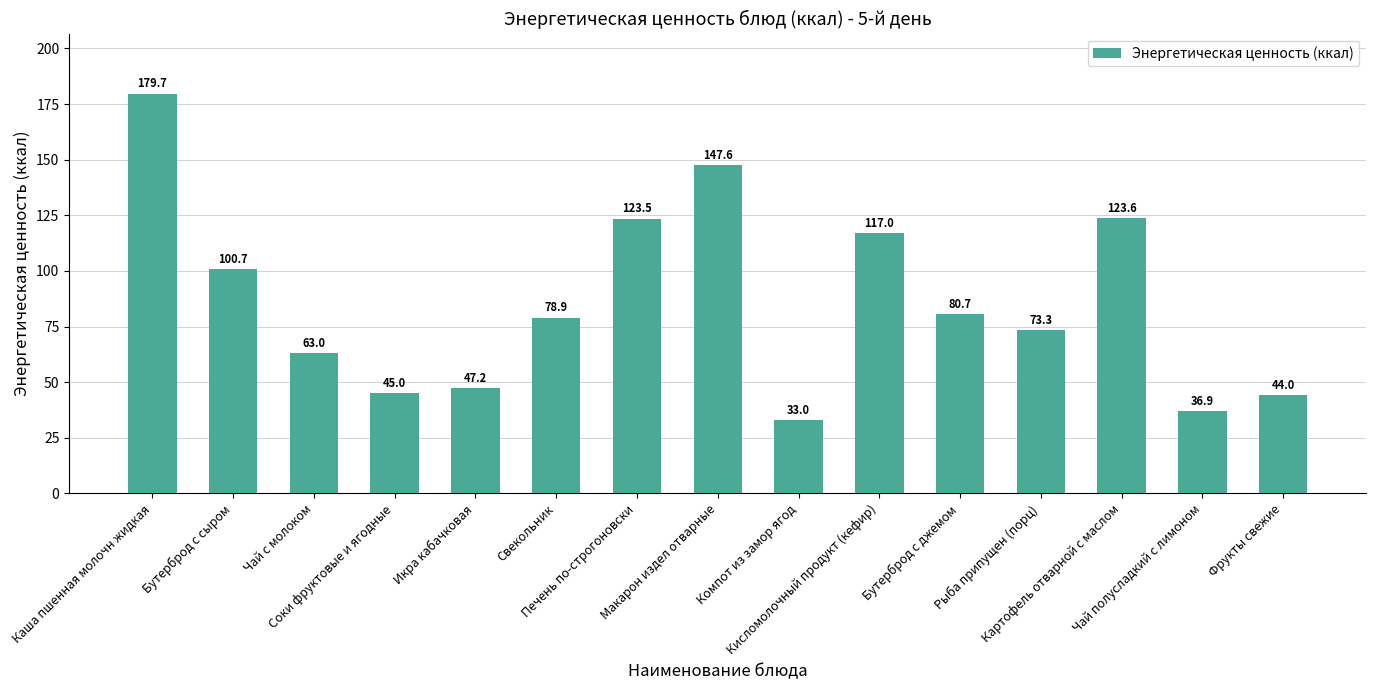

Does the chart contain any negative values?

No